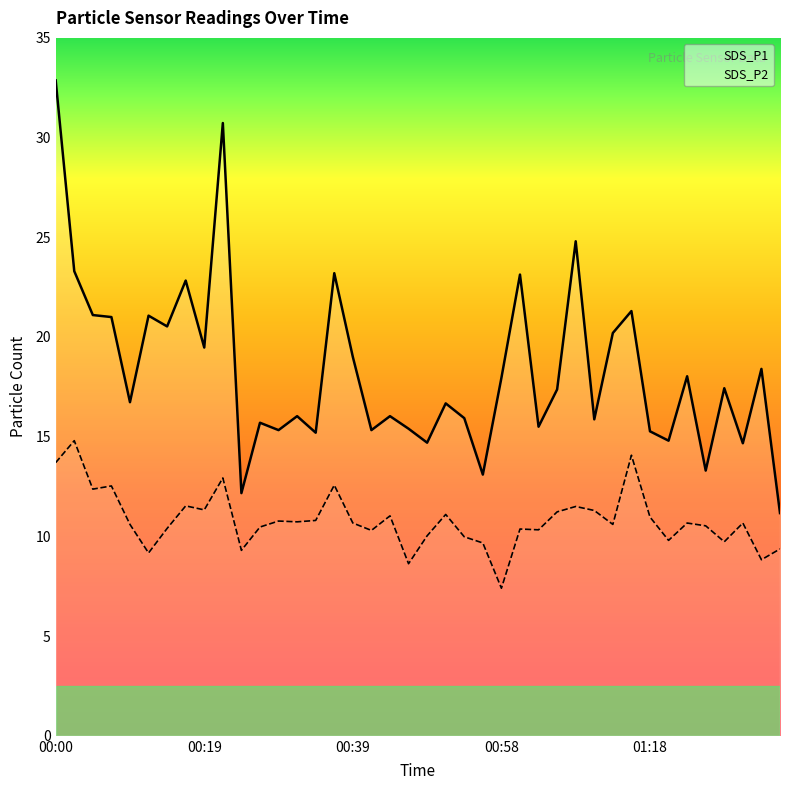

What position from the left is 00:56?

24